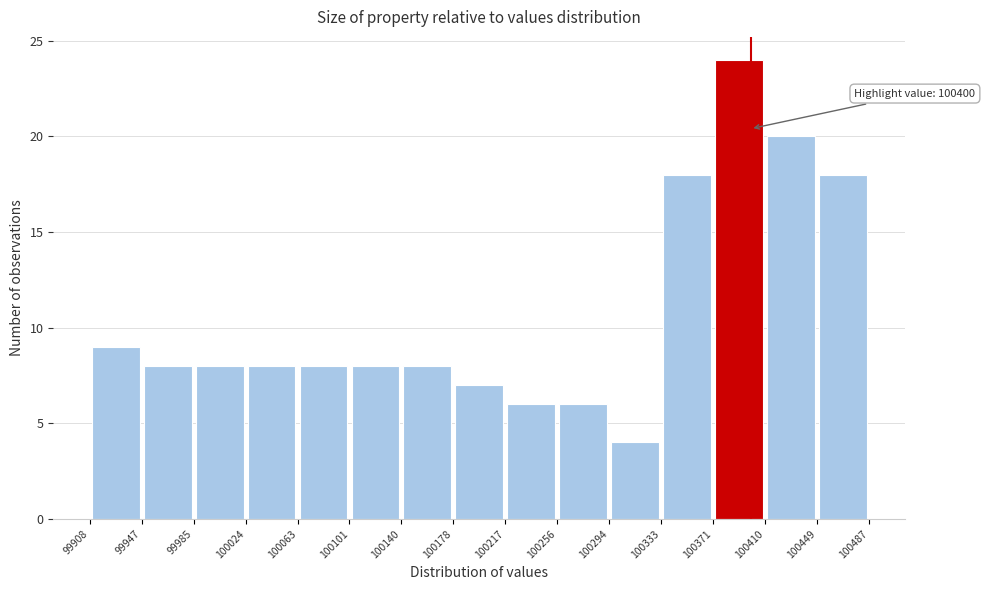

Over which range of the x-axis is the bar tallest?

100371 to 100410